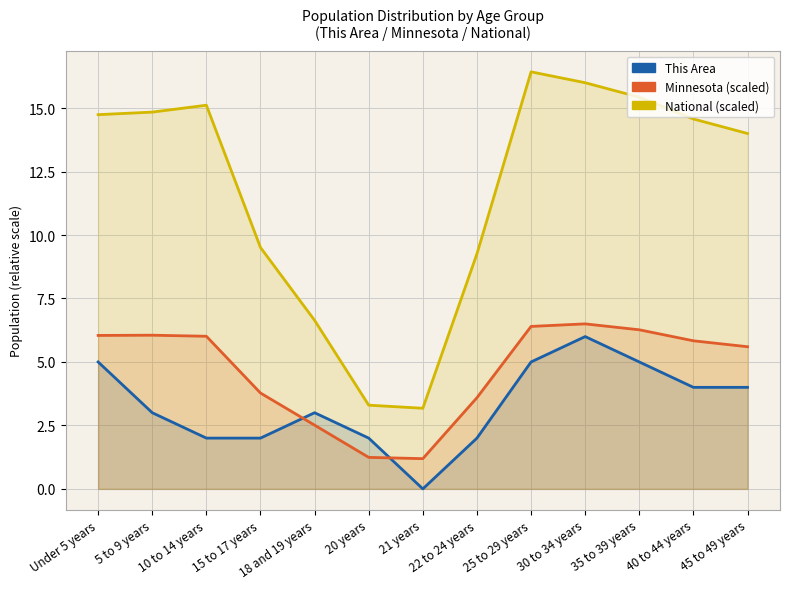

What position from the left is Under 5 years?

1